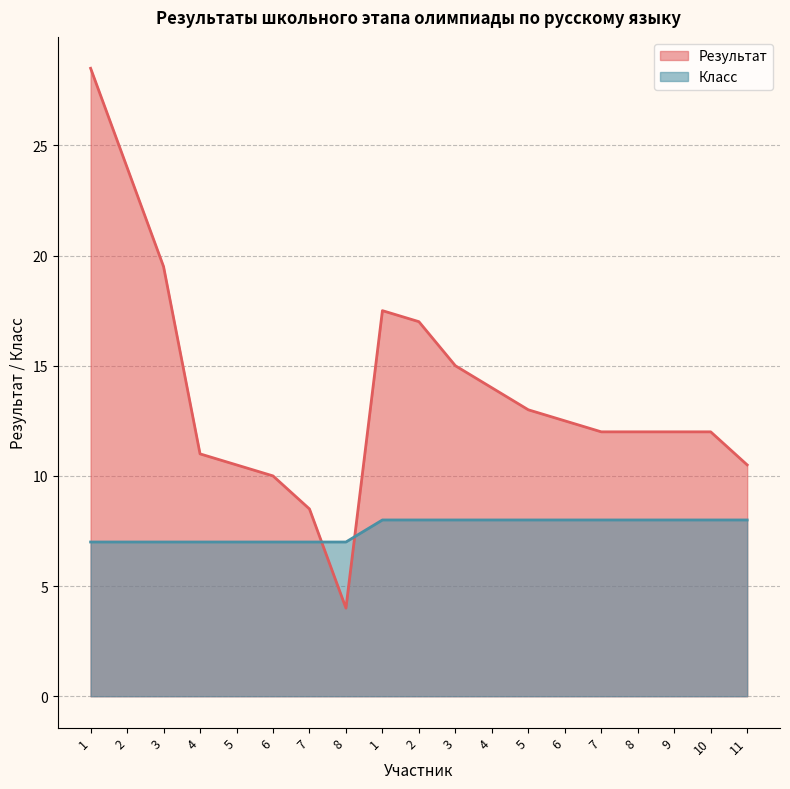

Does the chart have visible grid lines?

Yes